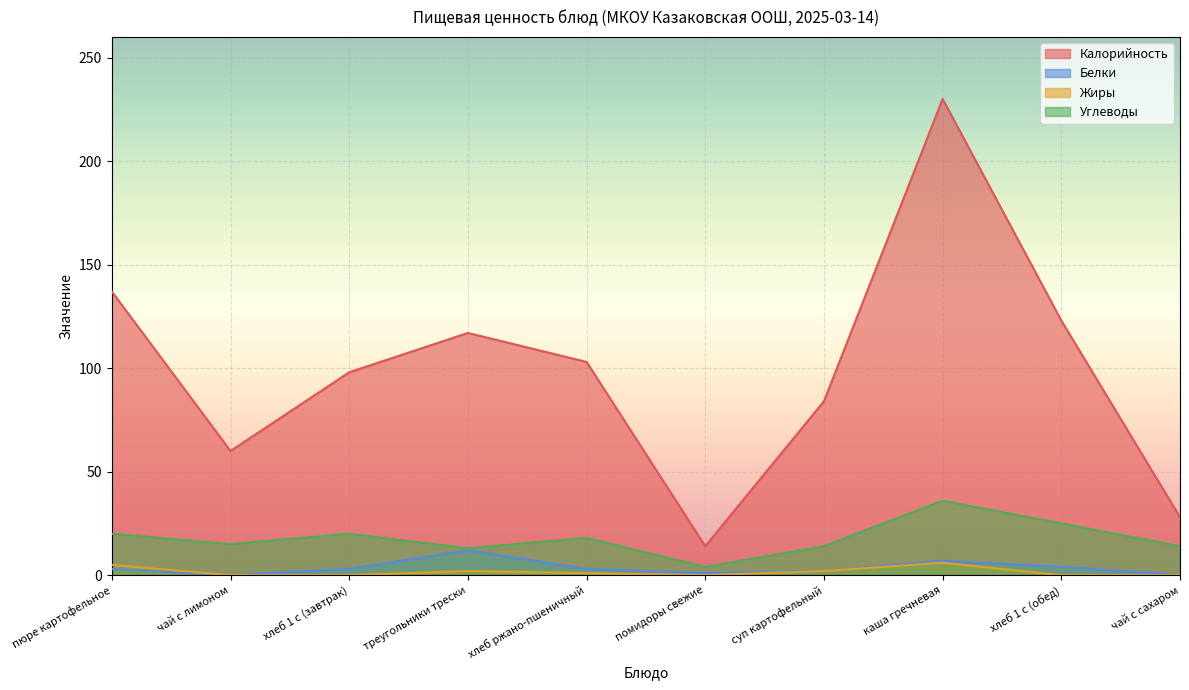

At which category is the sum across all series the highest?

каша гречневая